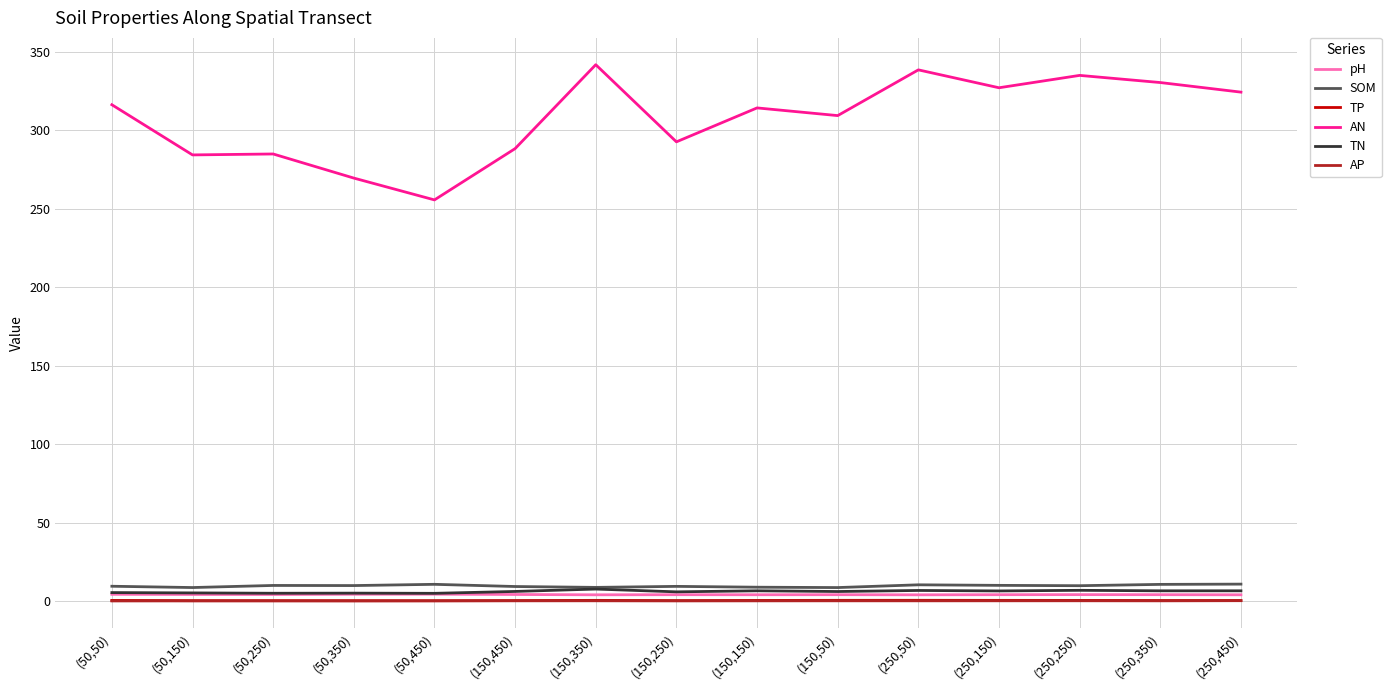

Which series has the widest spread of values?

AN